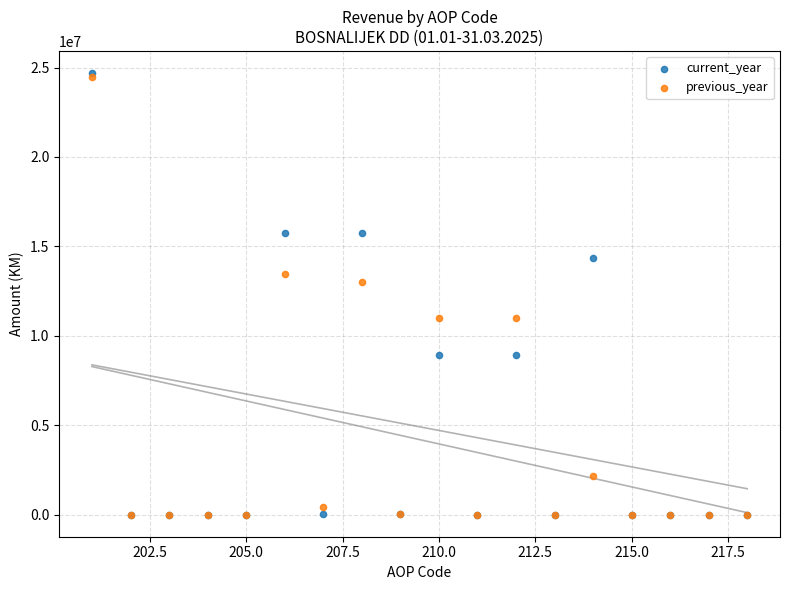

What are all the series names shown in the legend?

current_year, previous_year